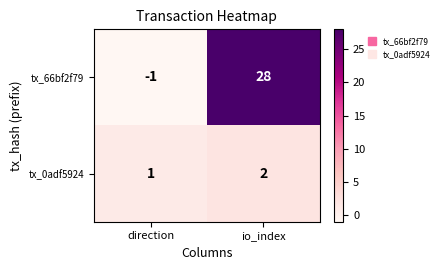

What is the difference between the tx_66bf2f79 values at direction and io_index?

29